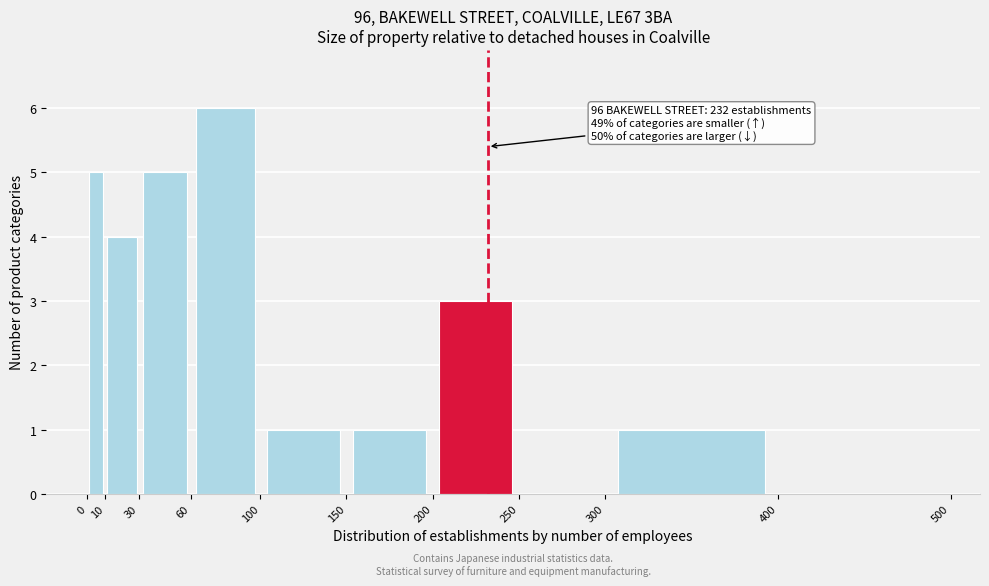

Over which range of the x-axis is the bar tallest?

60 to 100